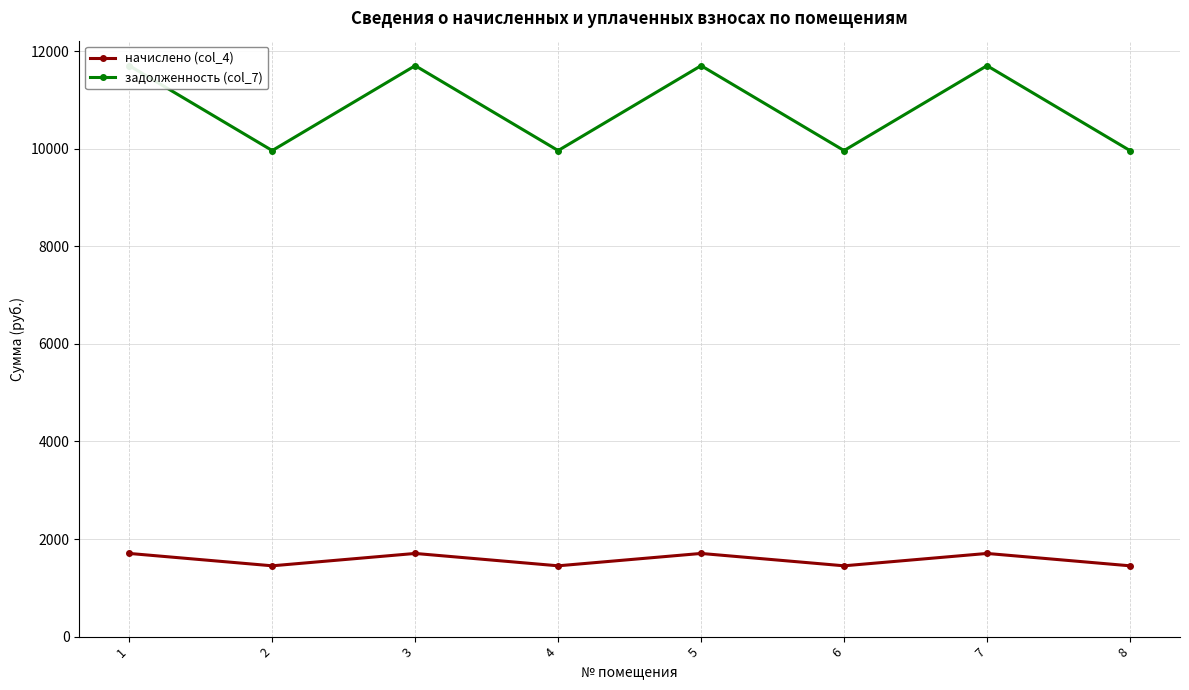

What is the value of the задолженность (col_7) point at the 4th from the left?

9963.9